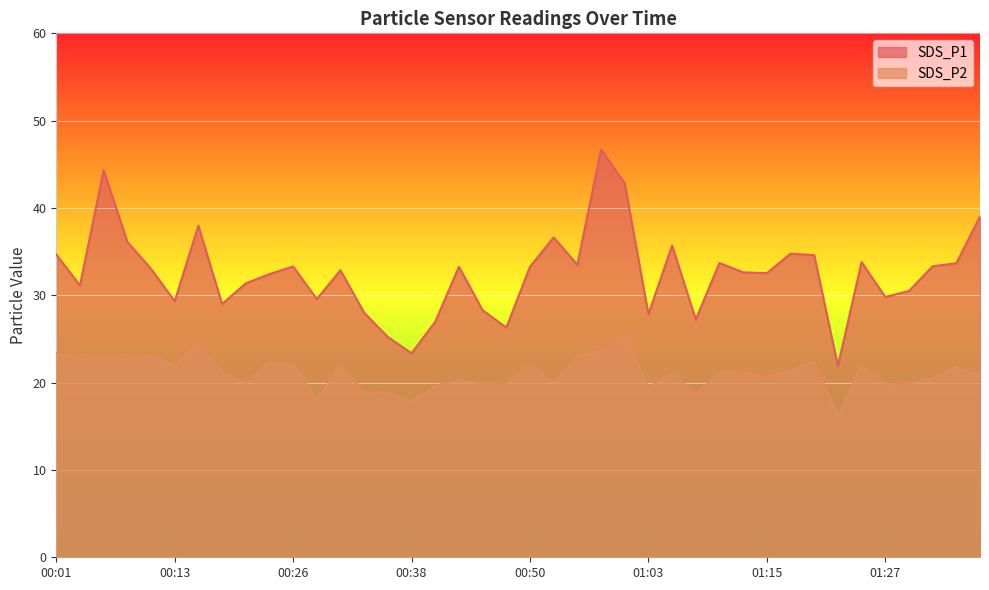

Does the chart display data point markers on the line(s)?

No